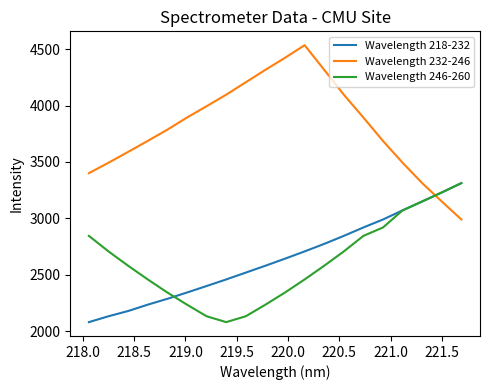

Which series has the widest spread of values?

Wavelength 232-246